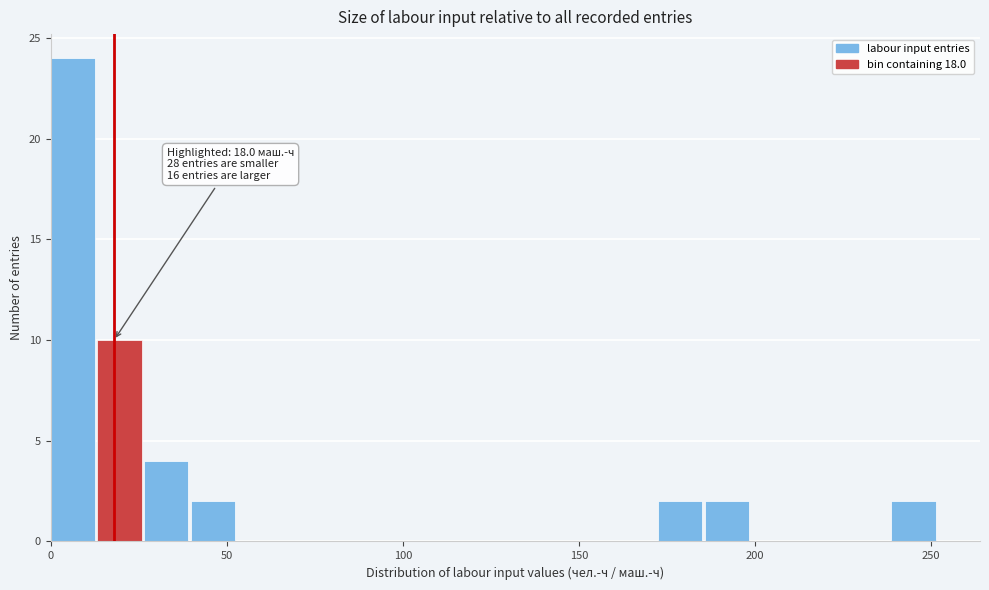

Read against the x-axis, roughly where is the centre of the tallest bar?

5